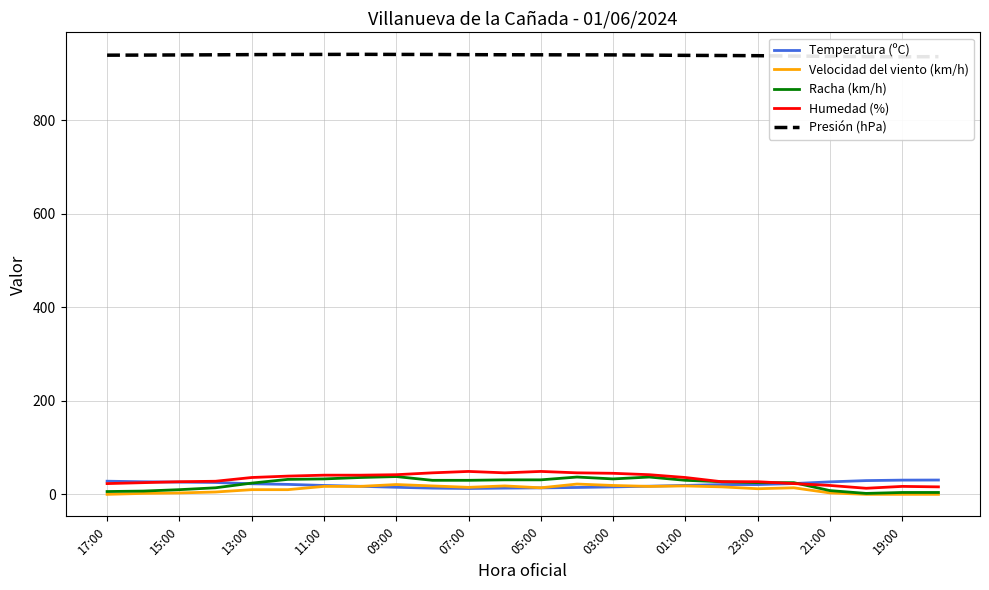

True or false: Velocidad del viento (km/h) has a value of 12.0 at 23:00.

True